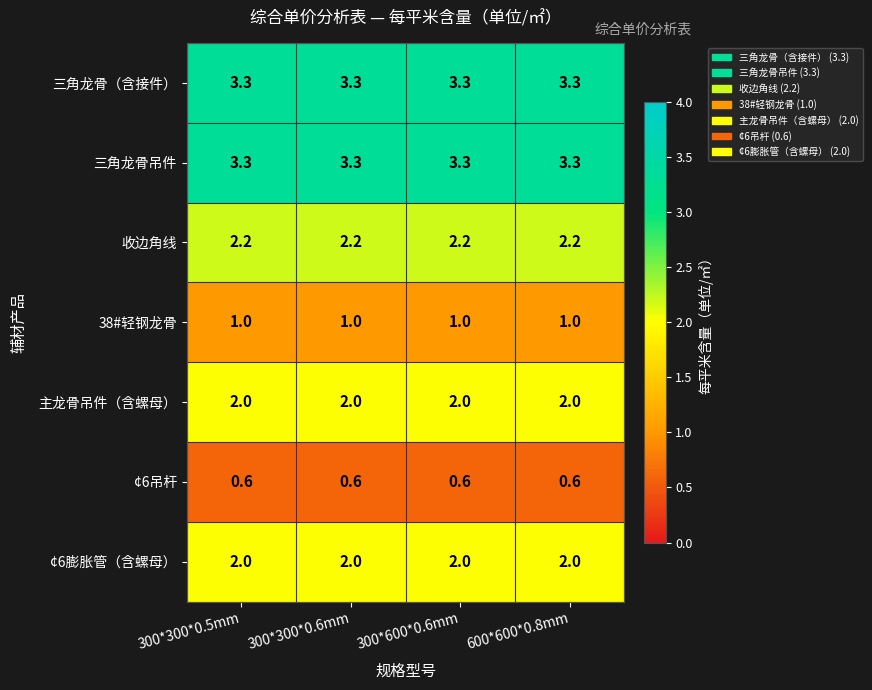

At how many categories does at least one series exceed 1?

4